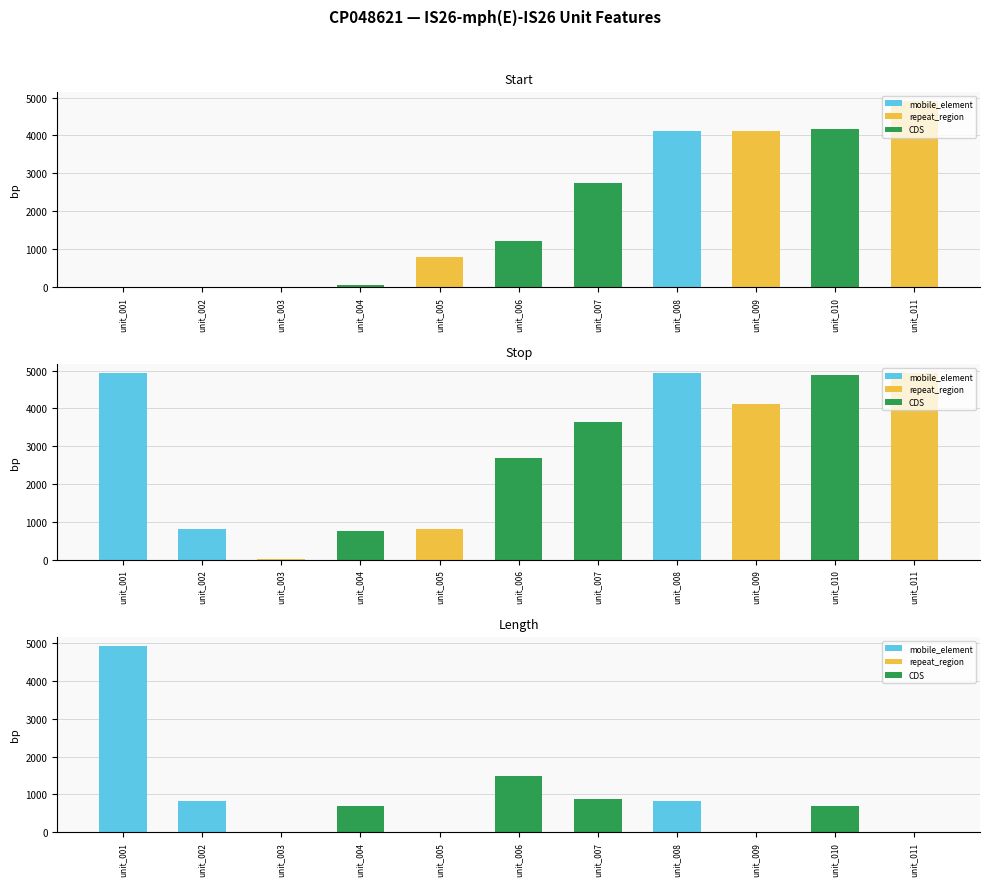

Rank the series by their average value, from lowest to highest.

Length, Start, Stop